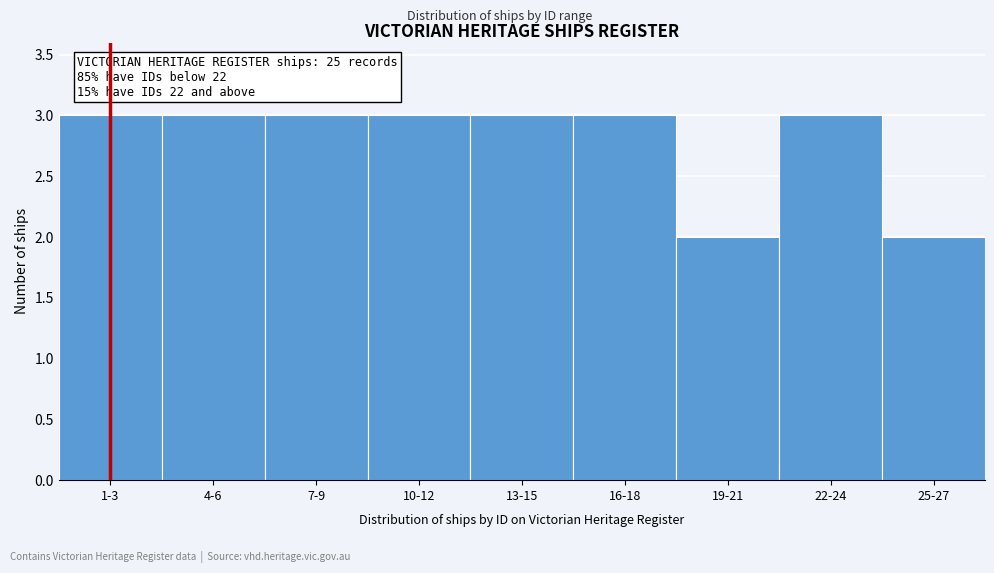

Reading left to right, list all the values displayed in this chart.

3	3	3	3	3	3	2	3	2